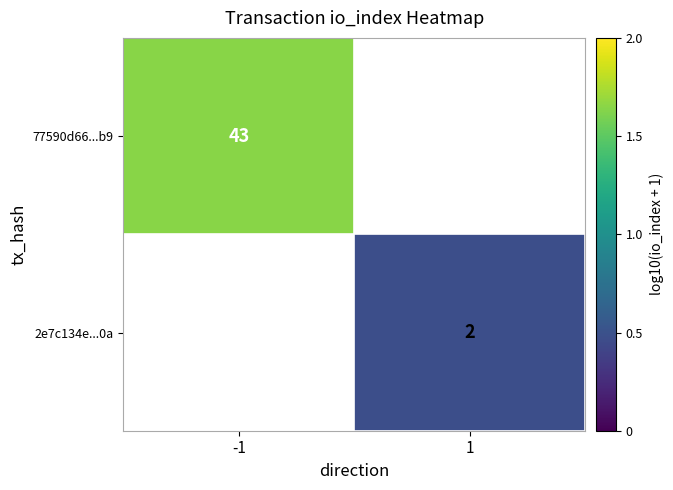

Is the value of 2e7c134e...0a at 1 greater than the value of 77590d66...b9 at -1?

No